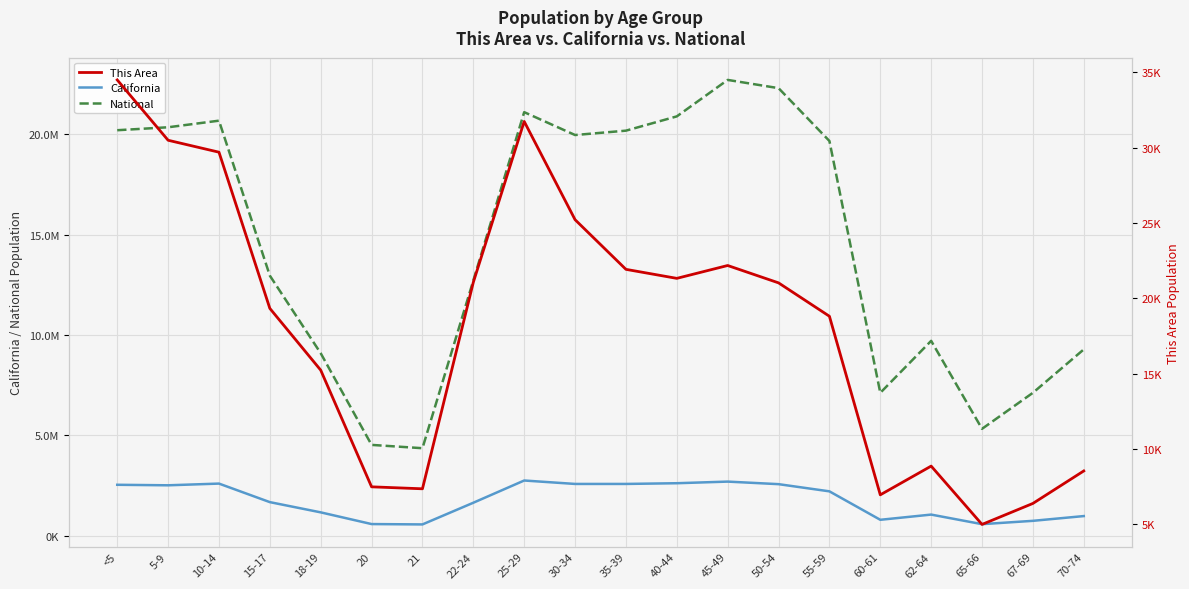

Is it true that California equals 2689819 at 45-49?

True